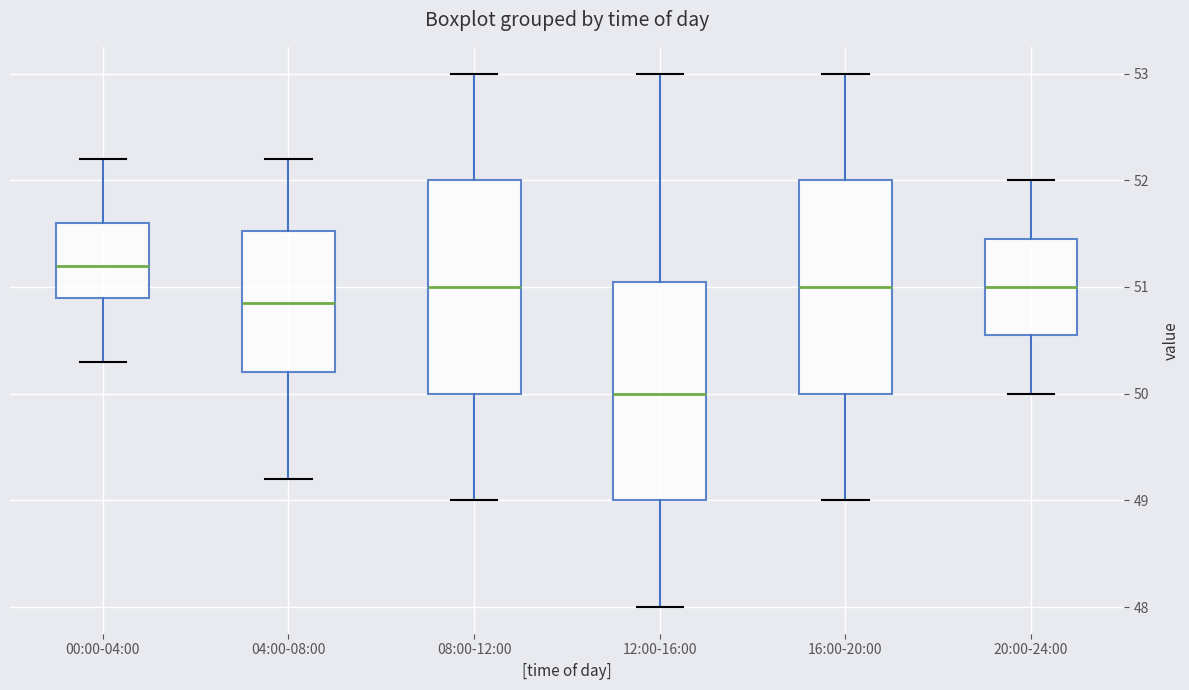

Reading left to right, transcribe this box plot: for each box, give where its median line is, the range the box spans, and where its two whiskers end, as read against the y-axis. The values are not printed on the chart, so give them approximately, as read against the axis.

00:00-04:00: median 51.2, box 50.9 to 51.6, whiskers 50.3 to 52.2
04:00-08:00: median 50.9, box 50.2 to 51.5, whiskers 49.2 to 52.2
08:00-12:00: median 51.0, box 50.0 to 52.0, whiskers 49.0 to 53.0
12:00-16:00: median 50.0, box 49.0 to 51.1, whiskers 48.0 to 53.0
16:00-20:00: median 51.0, box 50.0 to 52.0, whiskers 49.0 to 53.0
20:00-24:00: median 51.0, box 50.6 to 51.5, whiskers 50.0 to 52.0